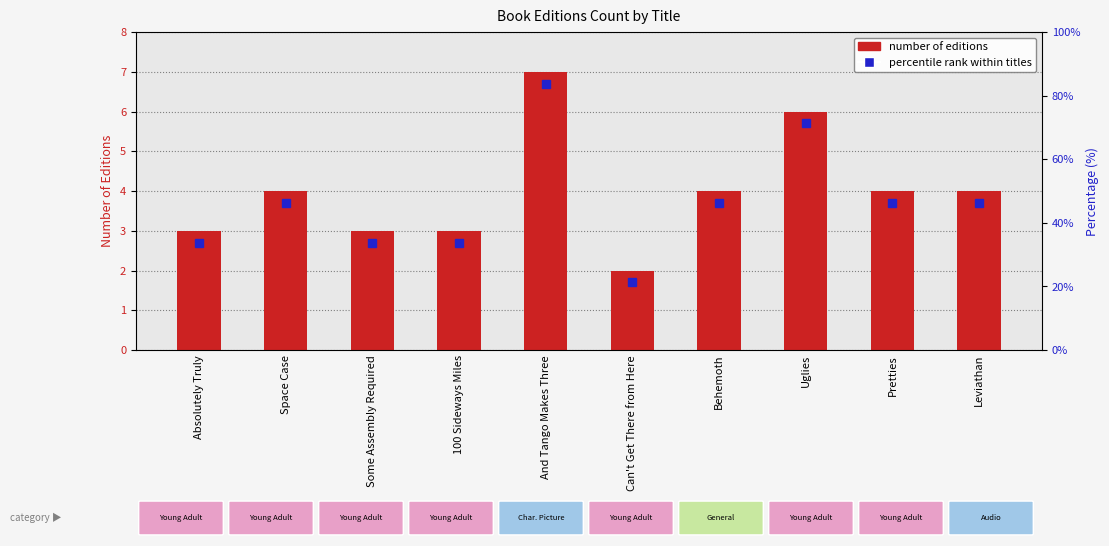

What is the minimum value shown in the chart?

2